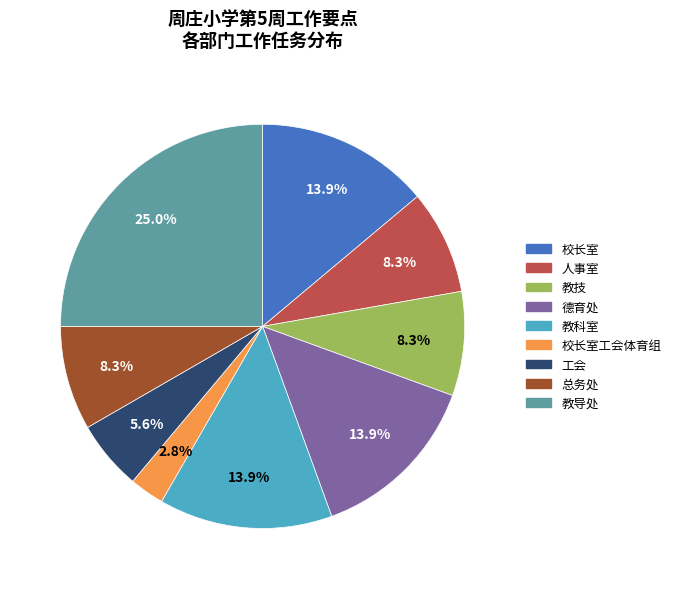

How many segments does this pie chart have?

9